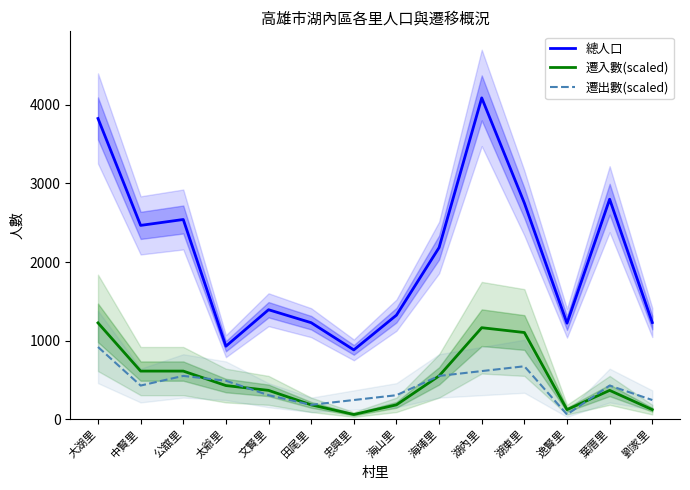

Where do 遷入數(scaled) and 遷出數(scaled) first cross each other?

公舘里 and 太爺里